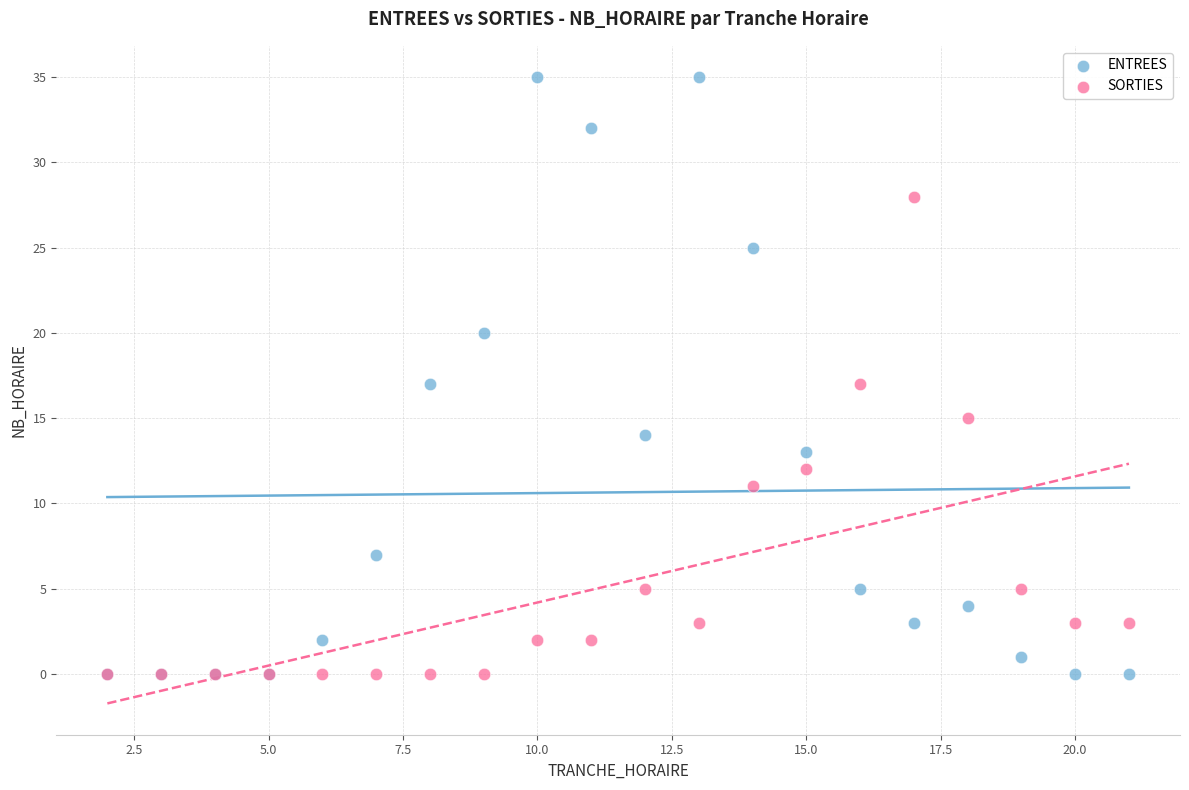

Which series reaches the maximum Y coordinate?

ENTREES